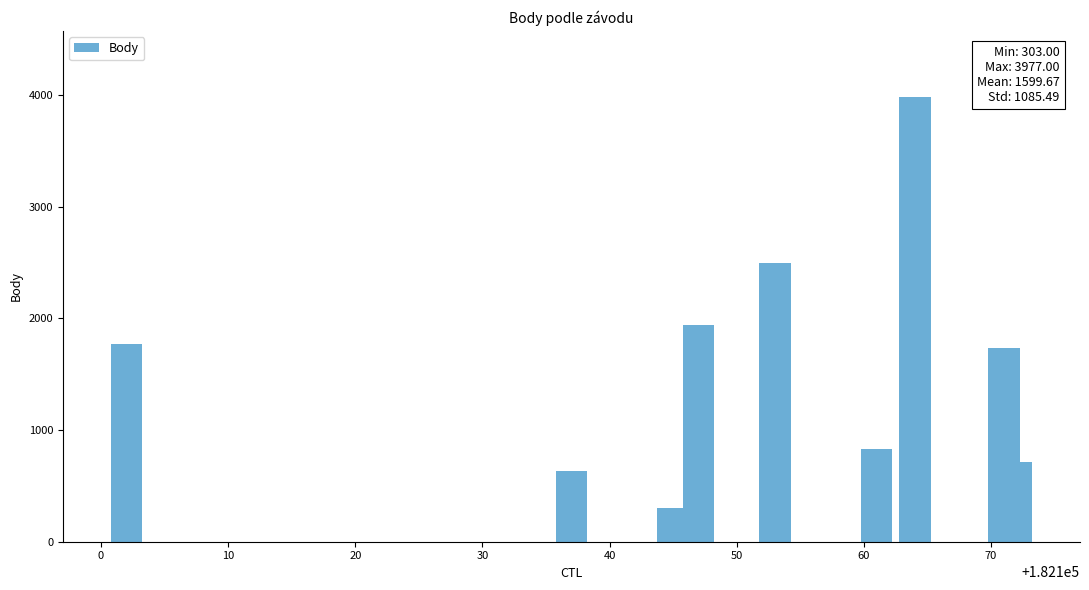

What is the greatest value displayed?

3977